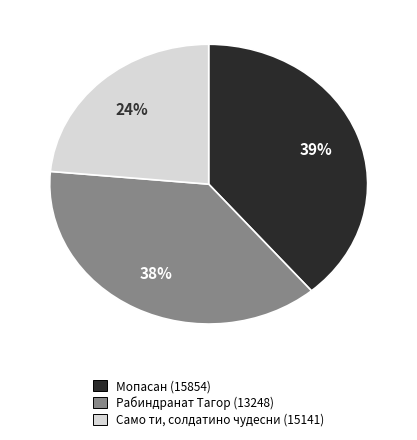

Is there a majority slice in this chart?

No